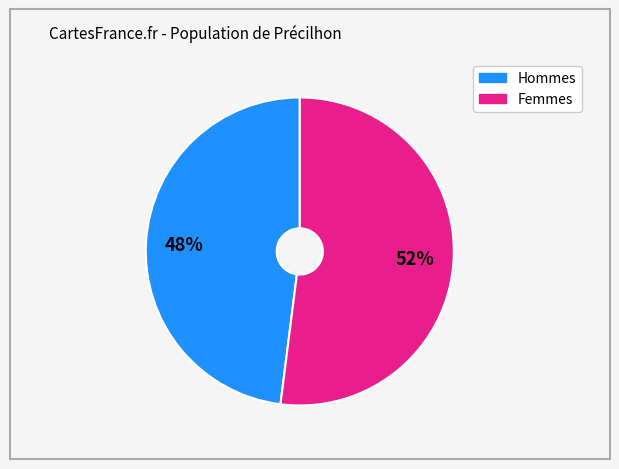

Does any single category account for the majority?

Yes